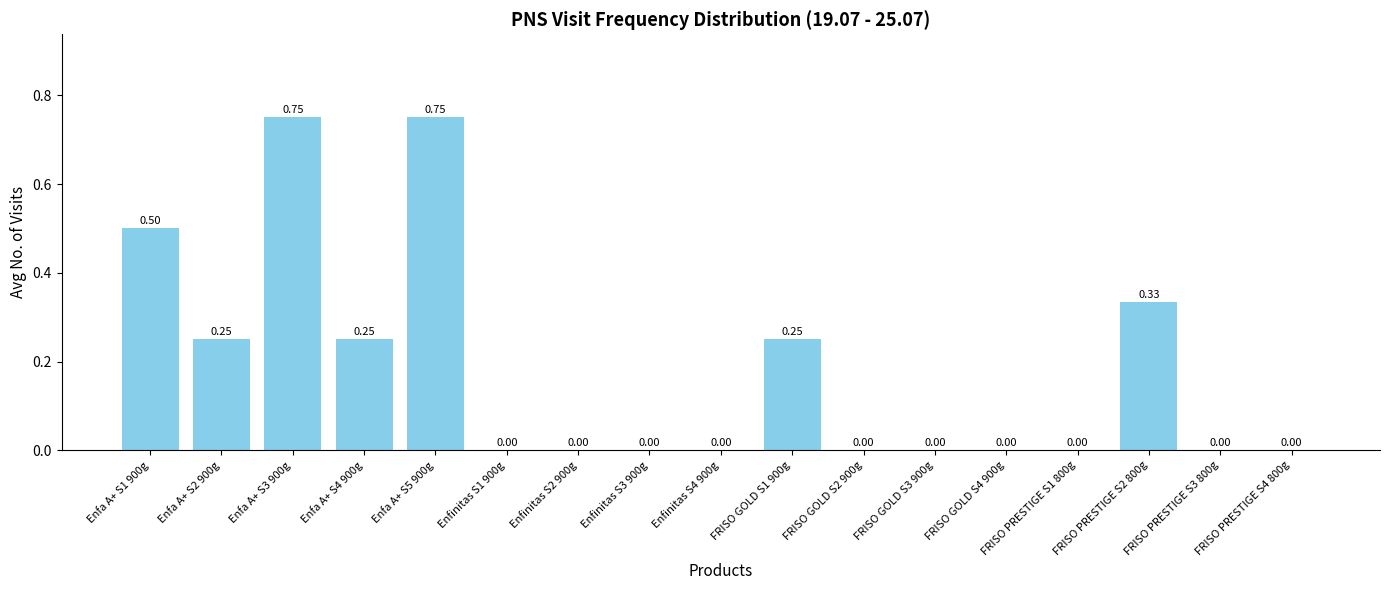

The value at Enfinitas S4 900g is -0.2. True or false?

False